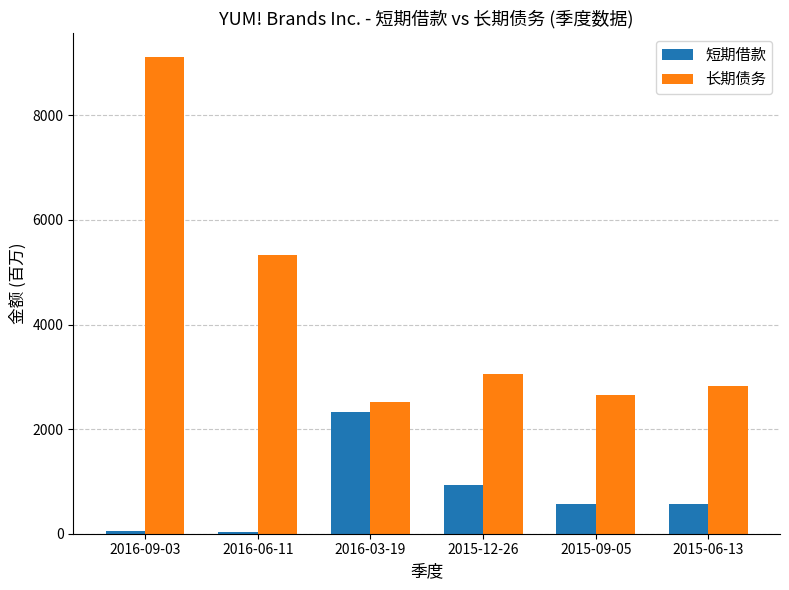

What is the difference between the second highest and second lowest values in the 短期借款 series?

875